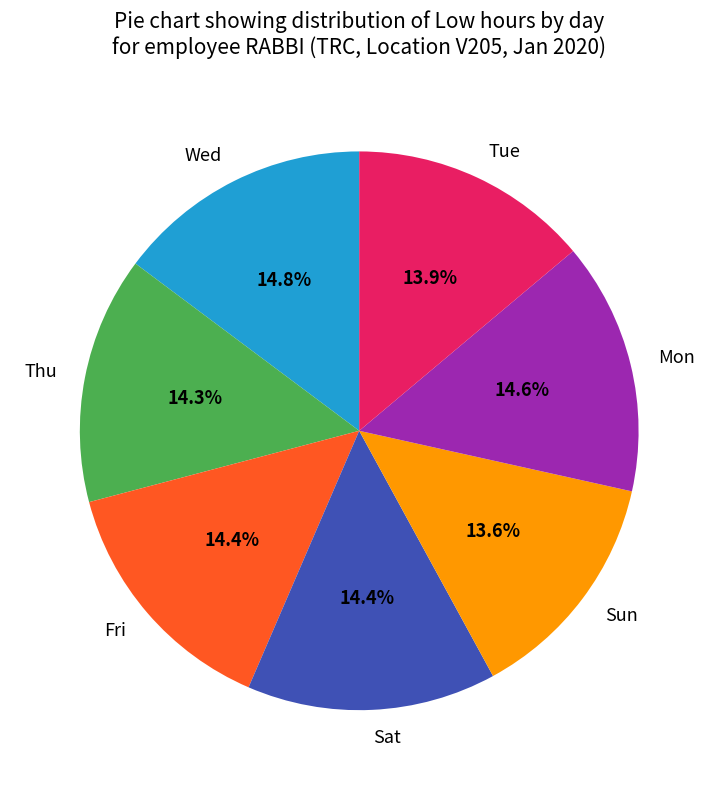

How many slices are in this pie chart?

7